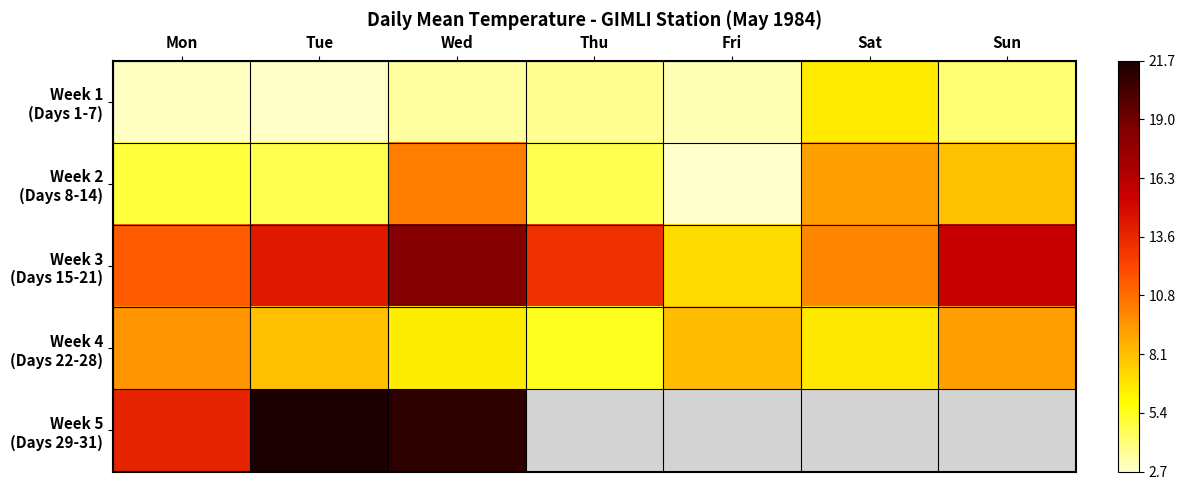

What is the difference between the maximum and second lowest values in the Week 4 (Days 22-28) series?

3.1